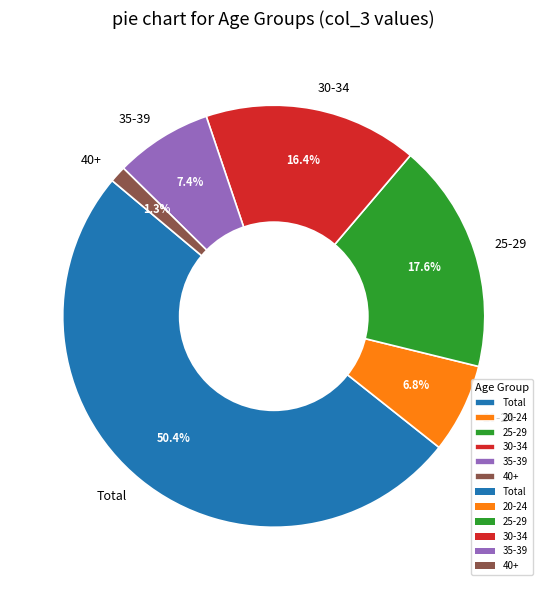

Which slice is the smallest?

40+